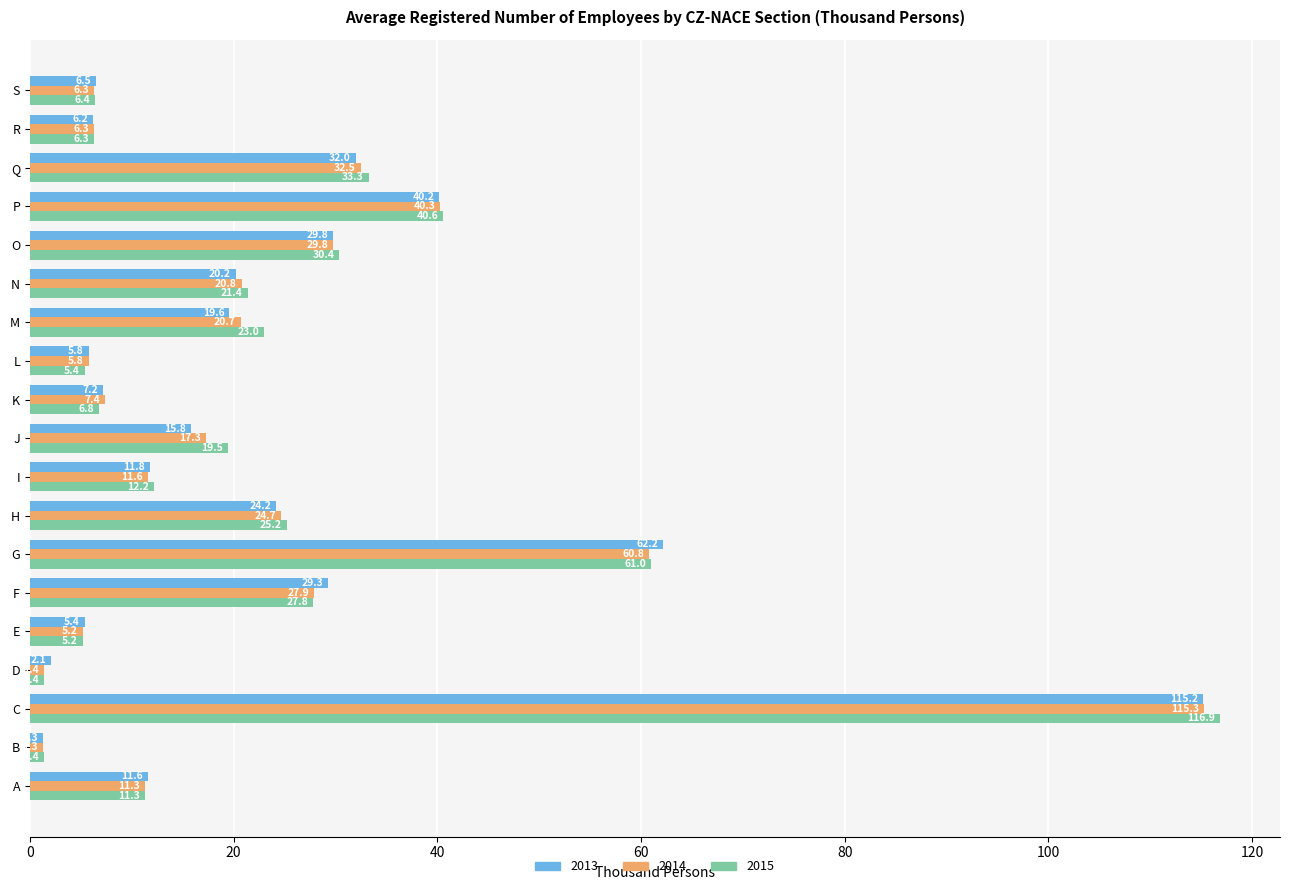

What is the difference between the highest and lowest values at B?

0.1